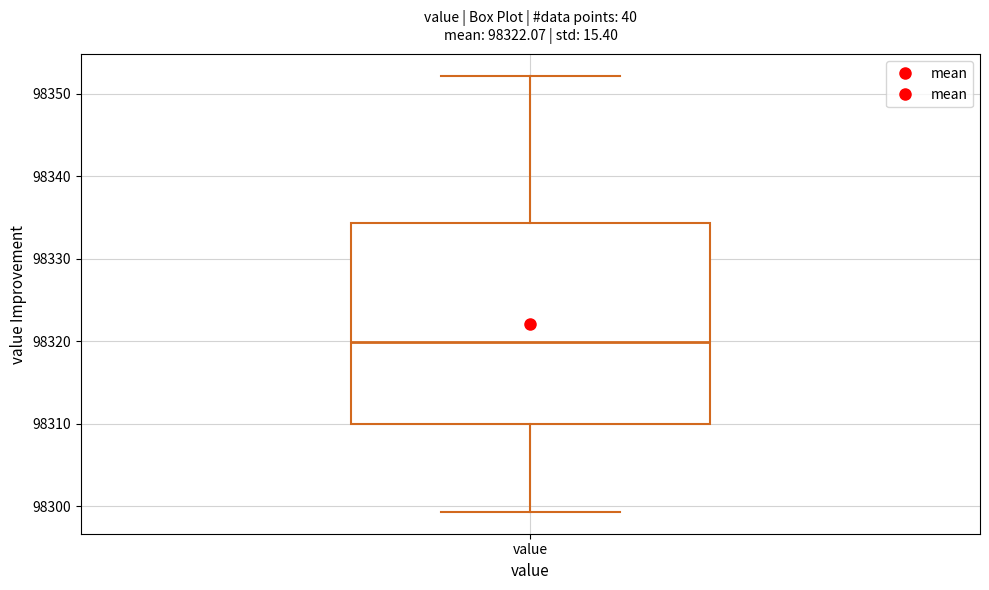

Where does the lower whisker of the box for value end on the y-axis? The values are not printed on the chart, so give them approximately, as read against the axis.

98299